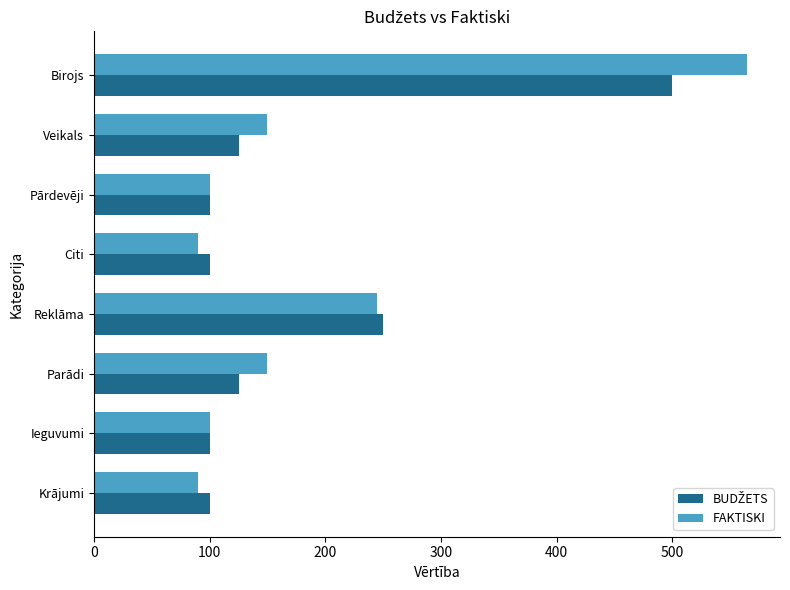

What is the average value of the FAKTISKI series?

186